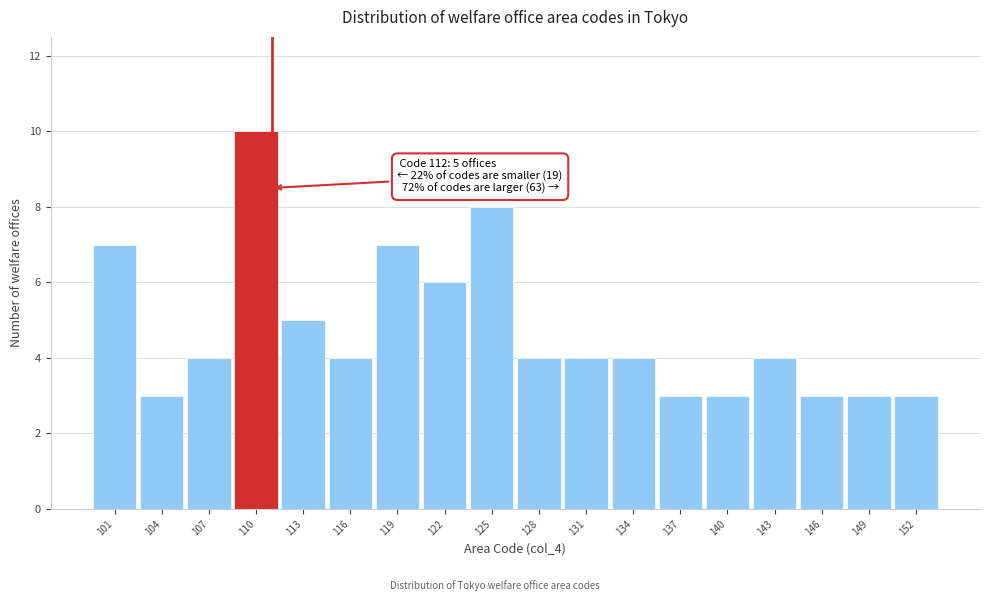

Reading left to right, transcribe all the data shown in this chart.

7	3	4	10	5	4	7	6	8	4	4	4	3	3	4	3	3	3